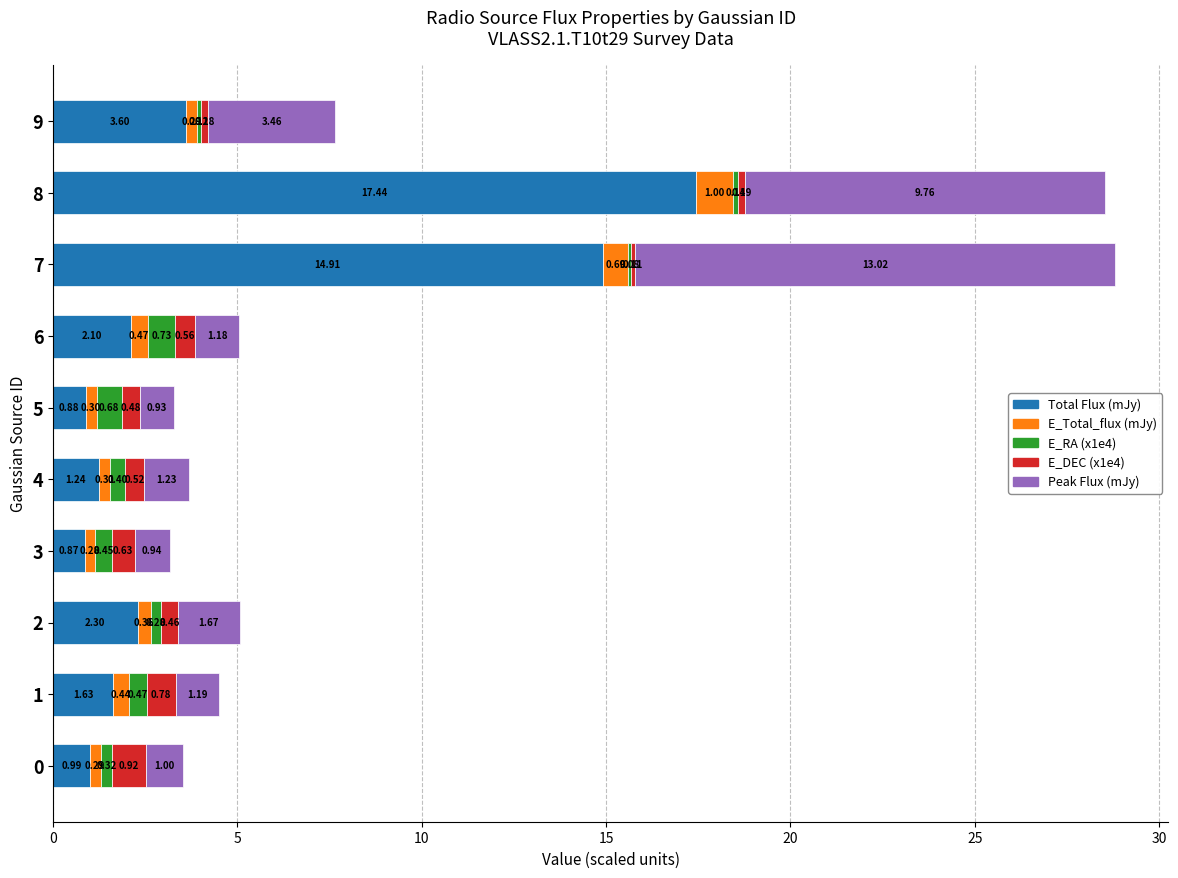

What is the total value across all series at 8?

28.5